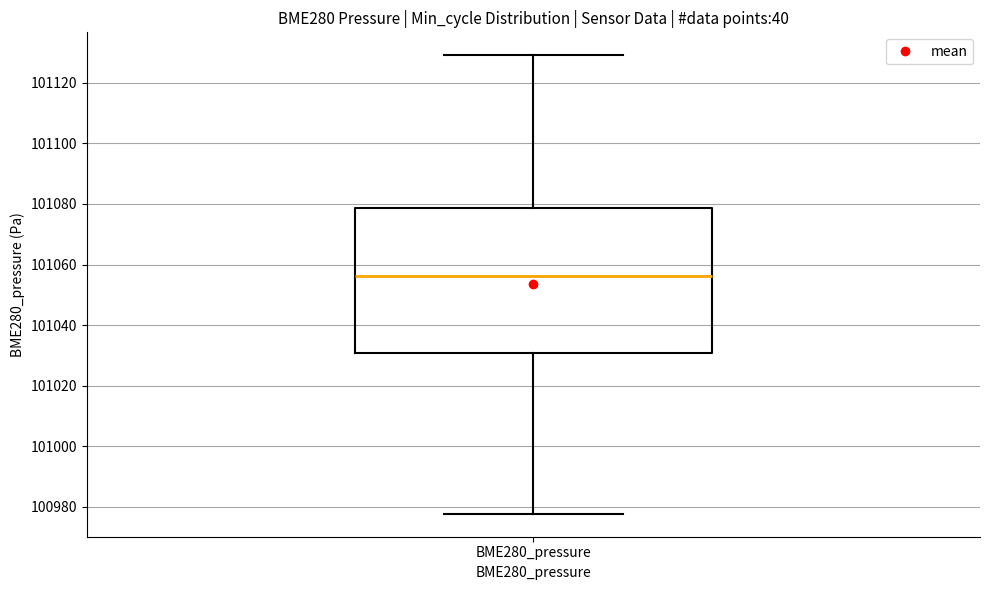

Where does the median line of the box for BME280_pressure sit on the y-axis? The values are not printed on the chart, so give them approximately, as read against the axis.

101056